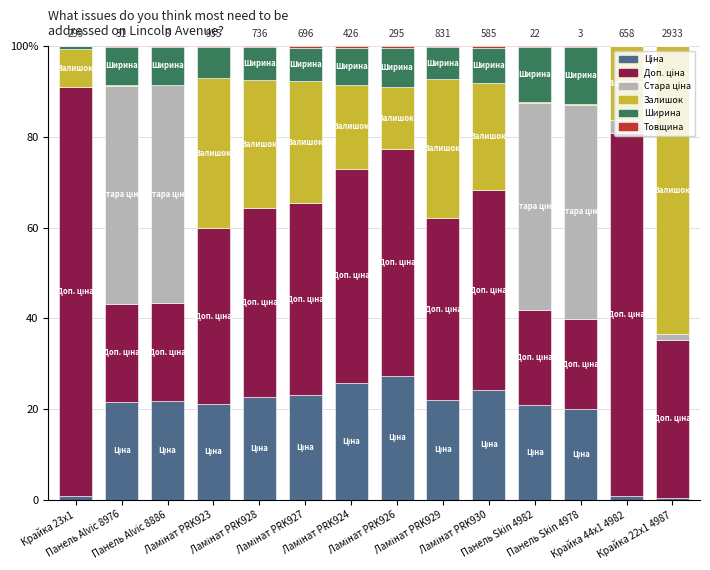

What value does the Товщина series have at Ламінат PRK923?

0.3